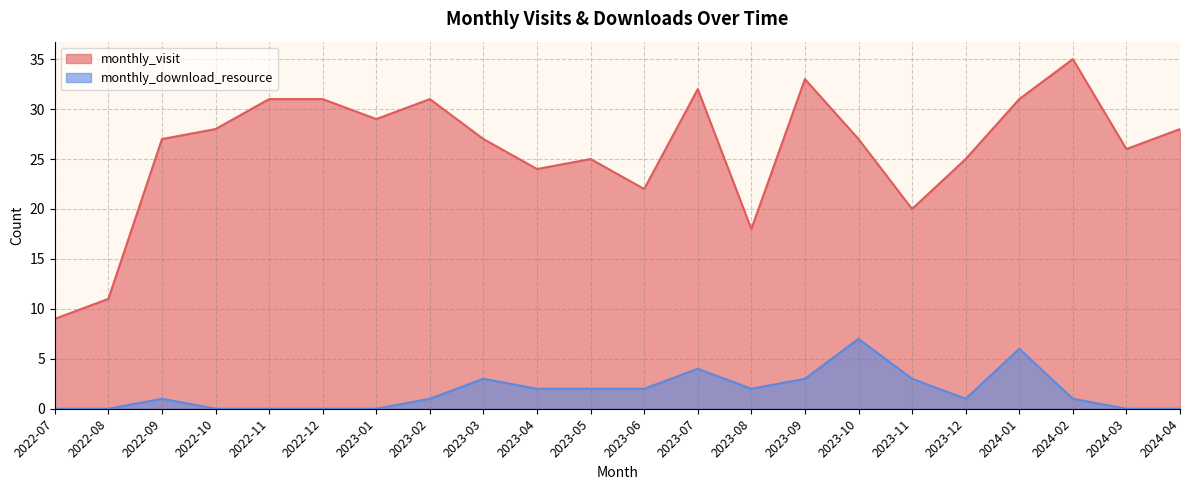

Which series has the widest spread of values?

monthly_visit